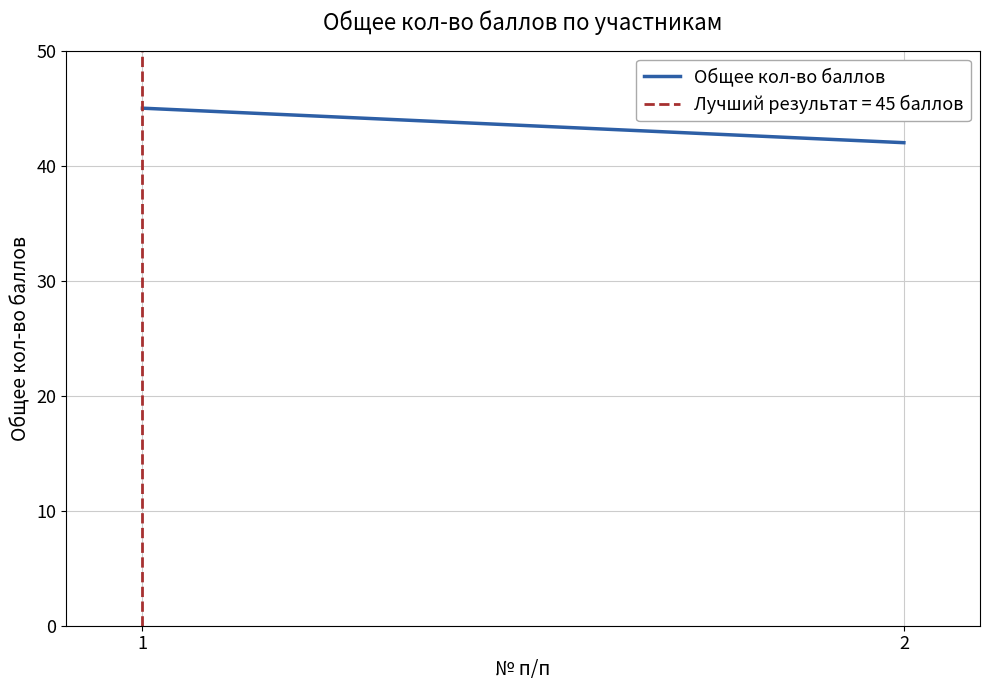

How many data points does each series have?

2